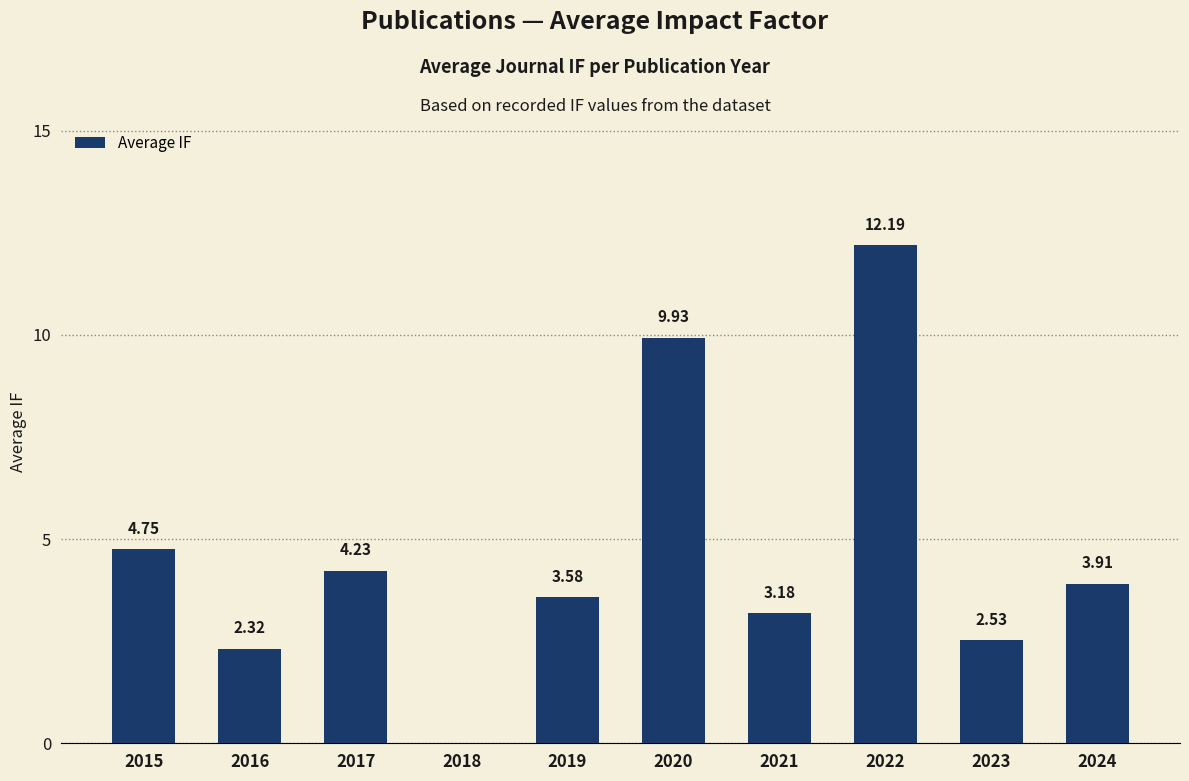

How many categories are shown in the chart?

10